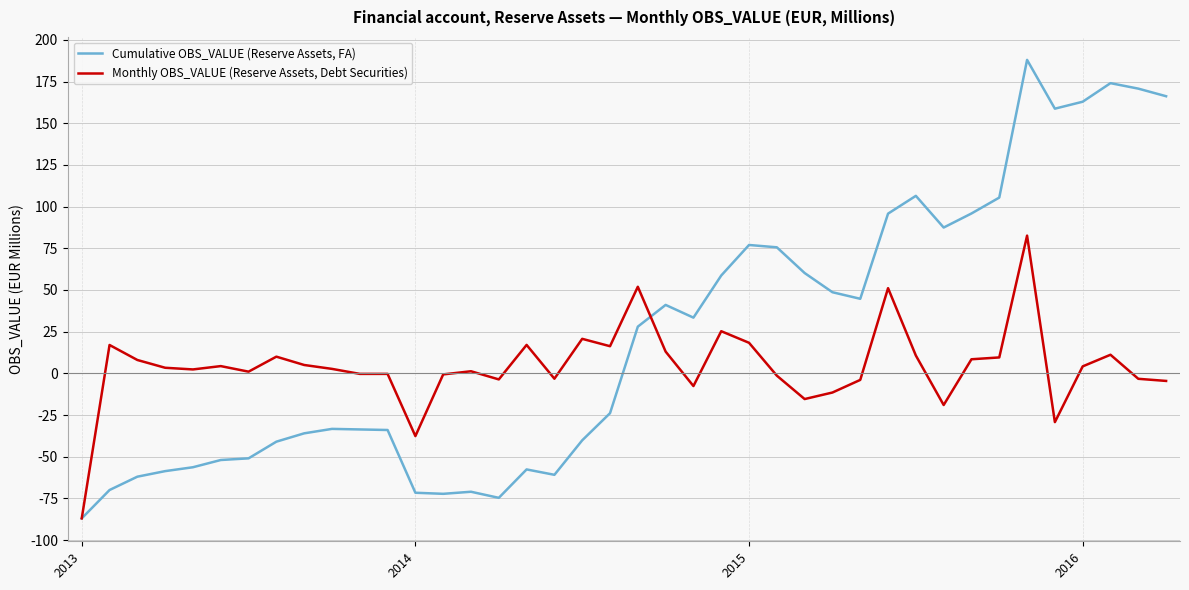

List the series in order of their peak value, highest first.

Cumulative OBS_VALUE (Reserve Assets, FA), Monthly OBS_VALUE (Reserve Assets, Debt Securities)